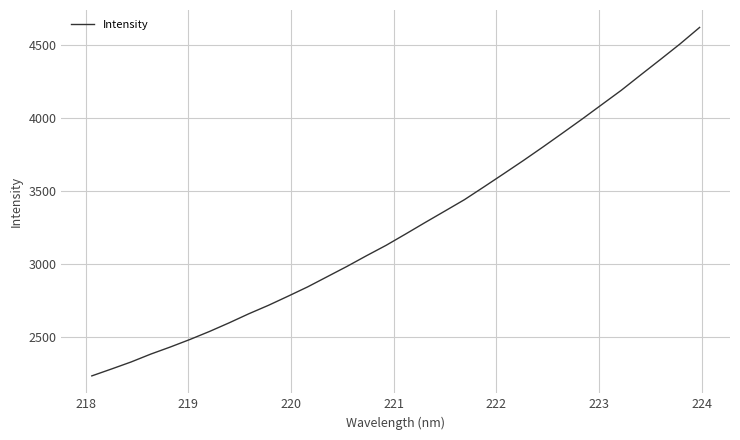

What is the difference between the maximum and minimum values?

2390.9